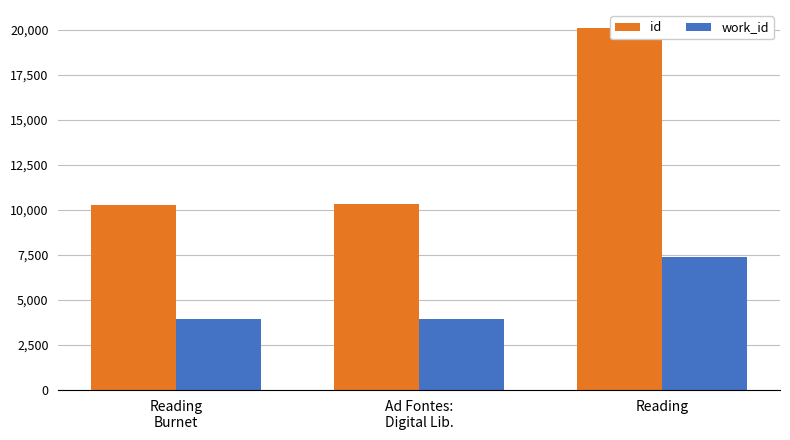

What is the difference between the maximum and minimum values in the id series?

9830